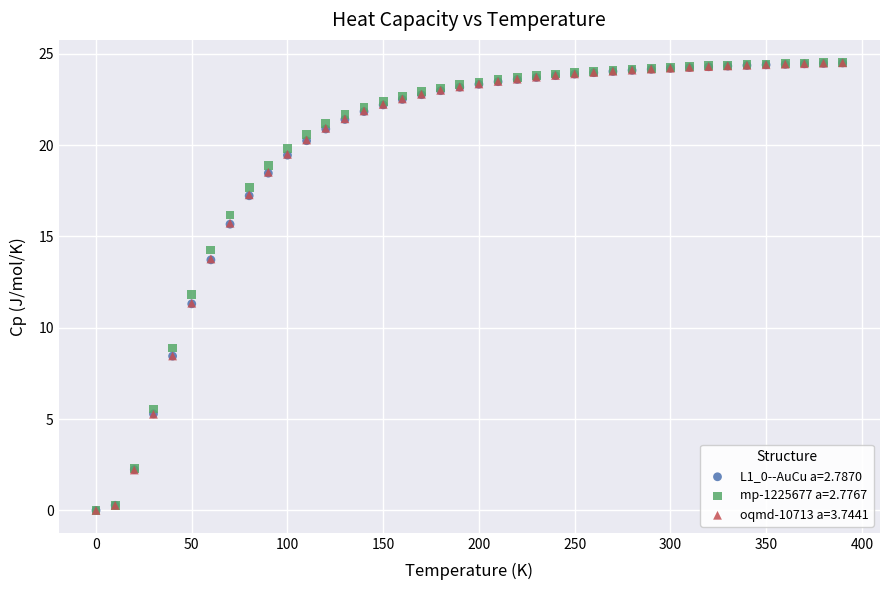

What are all the series names shown in the legend?

L1_0--AuCu a=2.7870, mp-1225677 a=2.7767, oqmd-10713 a=3.7441